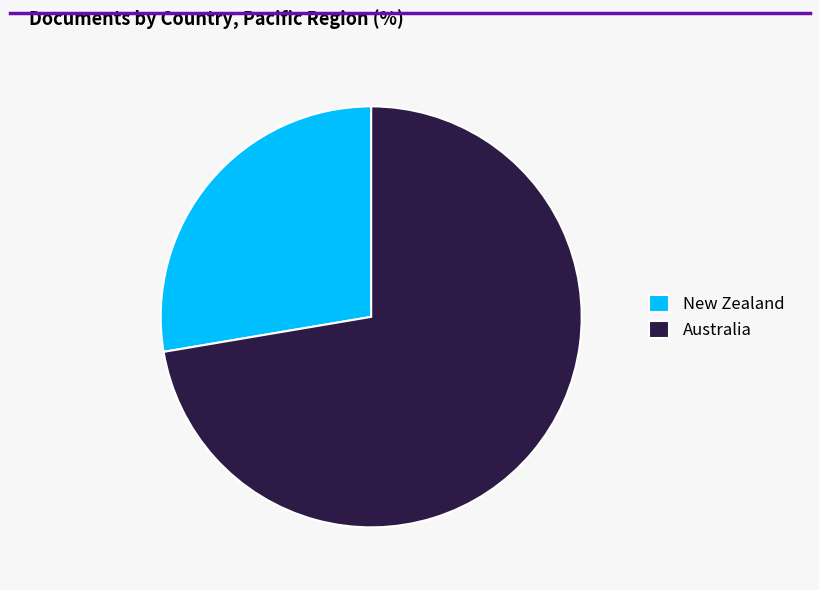

What is the ratio of the value at Australia to the value at New Zealand?

2.6